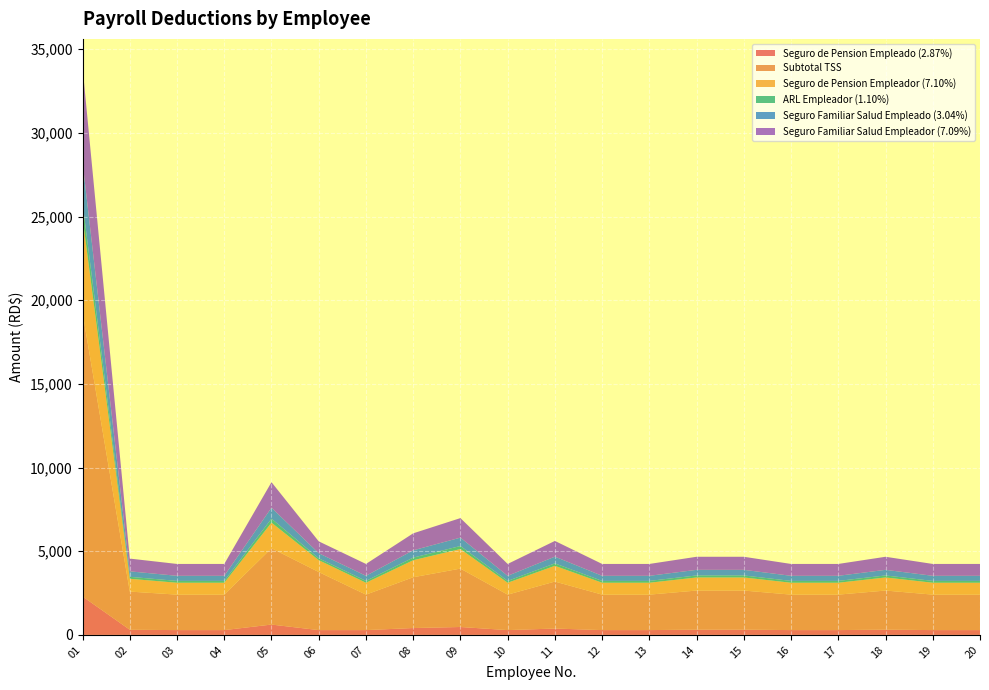

Reading left to right, transcribe all the data shown in this chart.

Seguro de Pension Empleado (2.87%): 2296.0	308.7	287.0	287.0	617.8	287.0	287.0	410.8	472.4	287.0	380.1	287.0	287.0	316.0	316.0	287.0	287.0	316.0	287.0	287.0
Subtotal TSS: 16960.0	2280.1	2120.0	2120.0	4563.3	3470.1	2120.0	3034.6	3489.8	2120.0	2807.7	2120.0	2120.0	2334.3	2334.3	2120.0	2120.0	2334.3	2120.0	2120.0
Seguro de Pension Empleador (7.10%): 5680.0	763.6	710.0	710.0	1528.3	710.0	710.0	1016.3	1168.8	710.0	940.3	710.0	710.0	781.8	781.8	710.0	710.0	781.8	710.0	710.0
ARL Empleador (1.10%): 880.0	118.3	110.0	110.0	236.8	110.0	110.0	157.5	181.1	110.0	145.7	110.0	110.0	121.1	121.1	110.0	110.0	121.1	110.0	110.0
Seguro Familiar Salud Empleado (3.04%): 2432.0	327.0	304.0	304.0	654.4	304.0	304.0	435.2	500.4	304.0	402.6	304.0	304.0	334.7	334.7	304.0	304.0	334.7	304.0	304.0
Seguro Familiar Salud Empleador (7.09%): 5672.0	762.5	709.0	709.0	1526.1	709.0	709.0	1014.9	1167.1	709.0	939.0	709.0	709.0	780.7	780.7	709.0	709.0	780.7	709.0	709.0